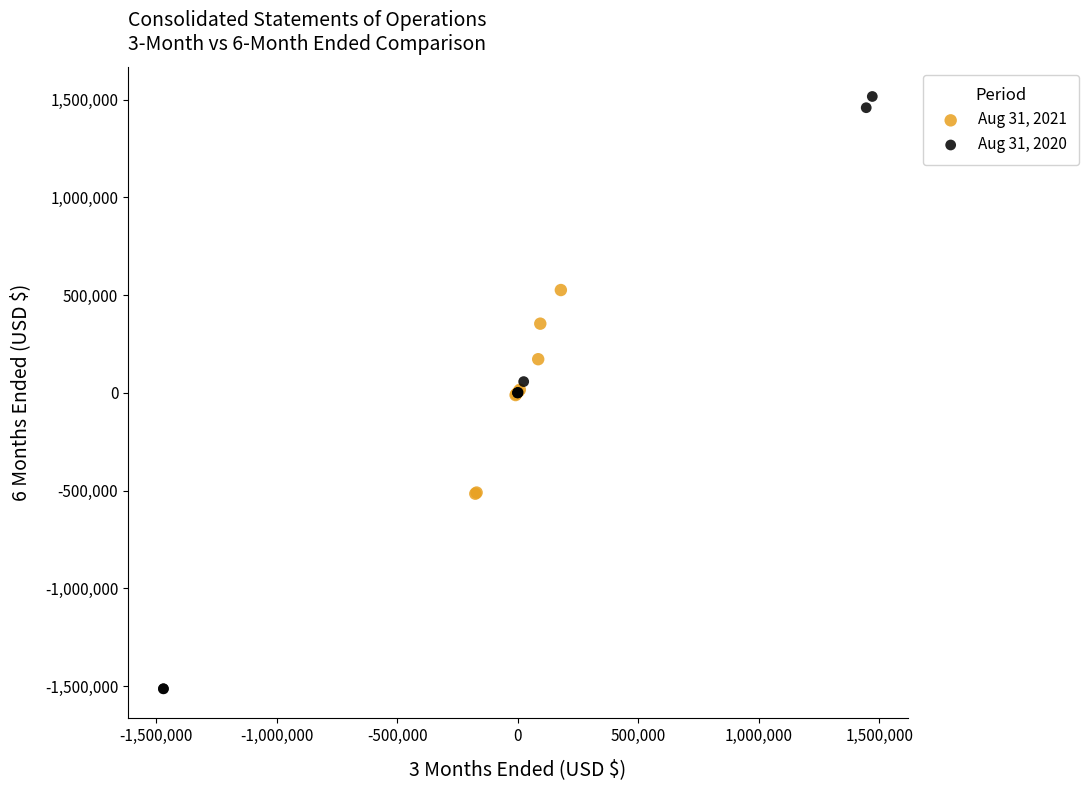

Which series has the largest Y range (max minus min)?

Aug 31, 2020